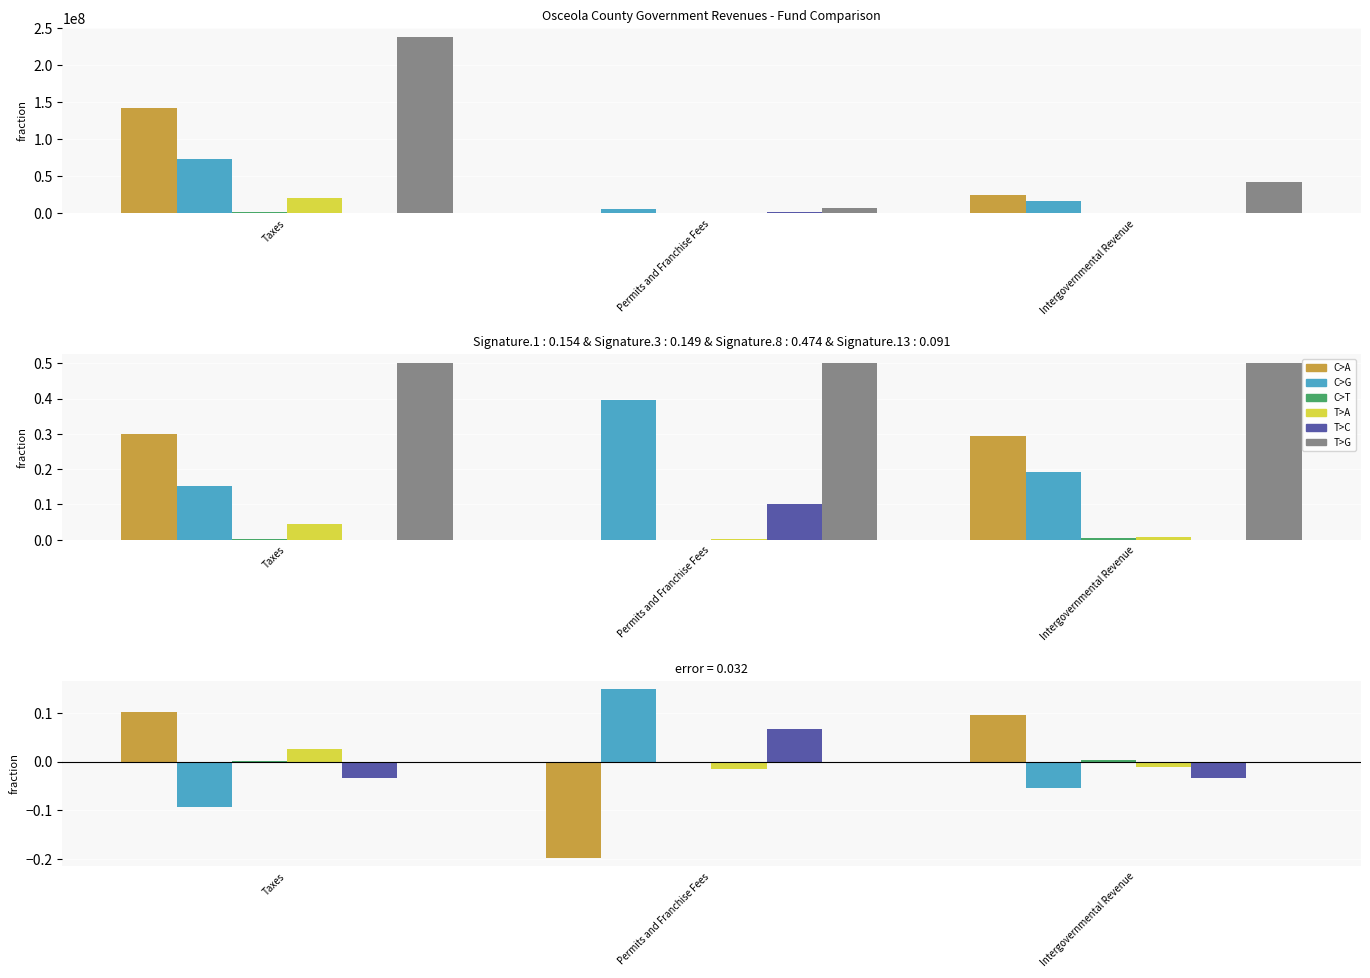

At how many categories does at least one series exceed 0?

3